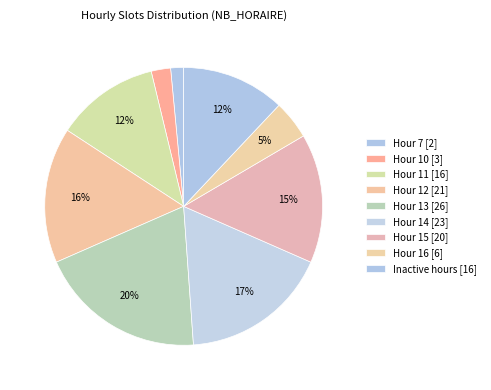

What is the largest slice in the pie chart?

13